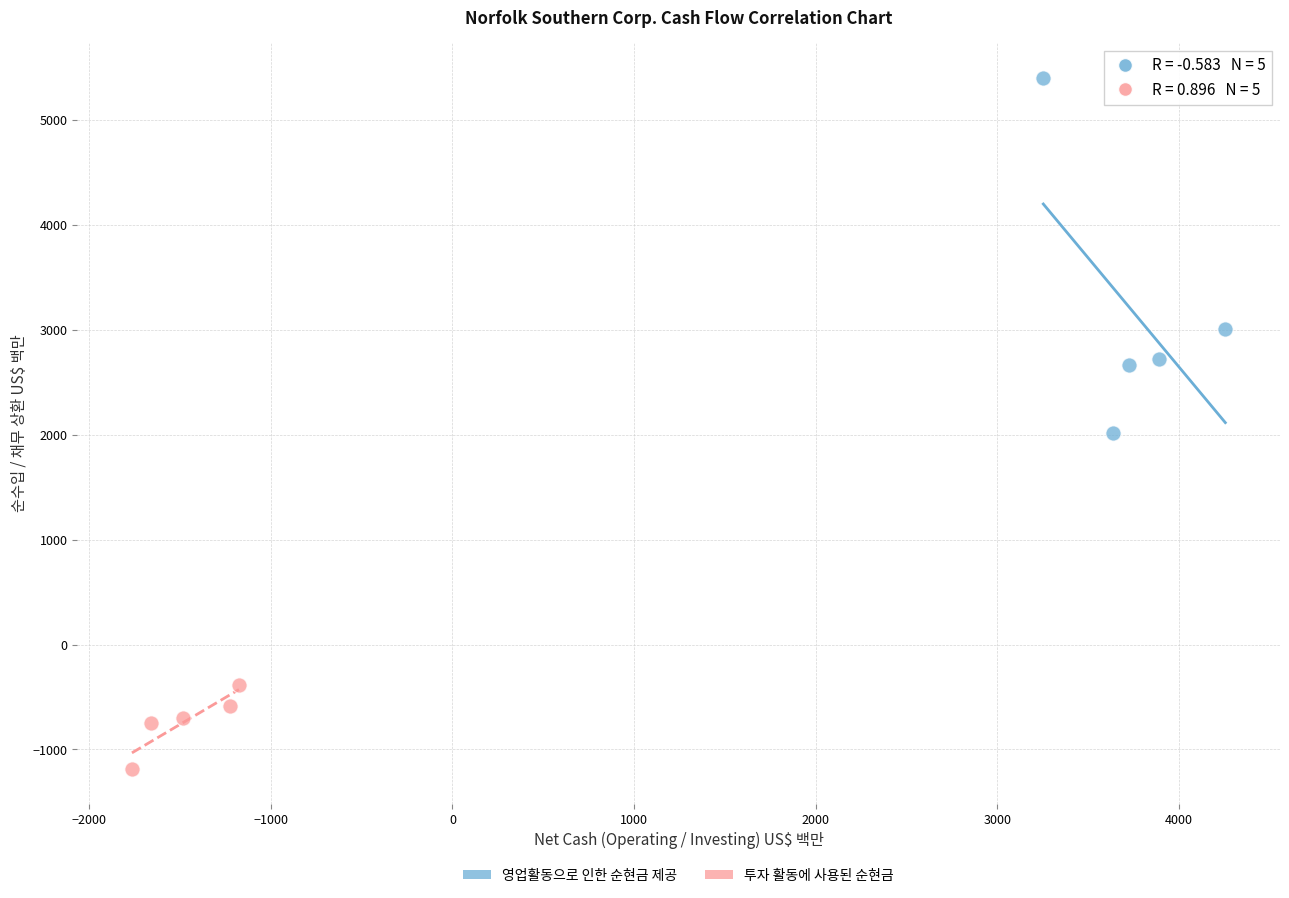

Which series has the widest spread of Y values?

영업활동으로 인한 순현금 제공